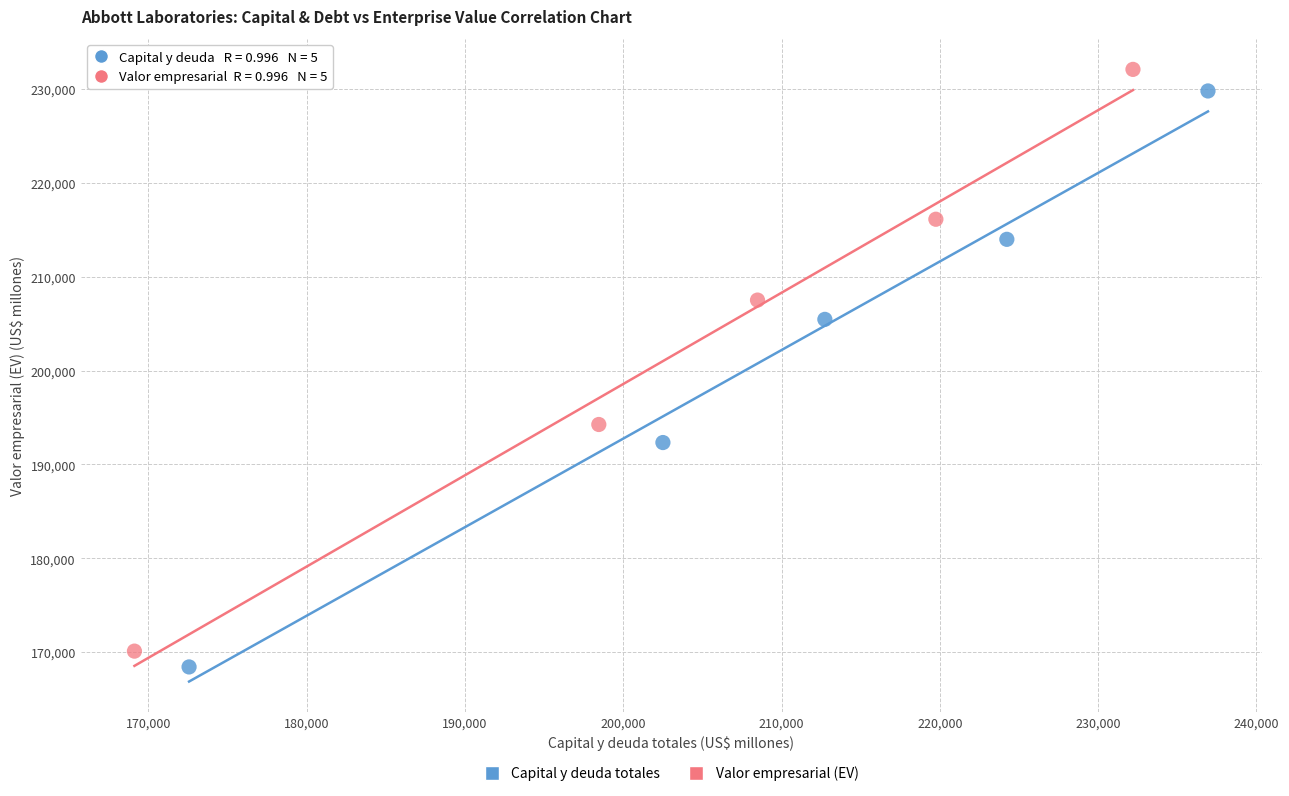

Which series has the widest spread of Y values?

Valor empresarial (EV)